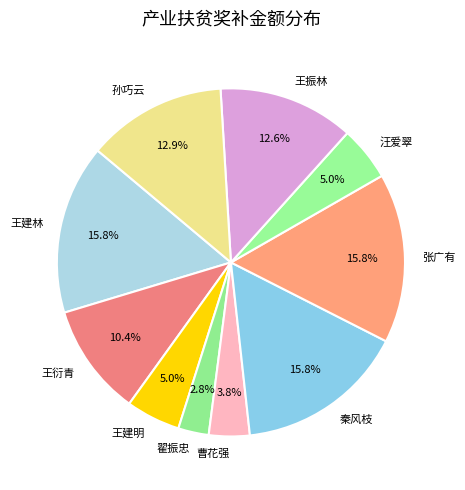

Does 秦风枝 represent more than half of the total?

No